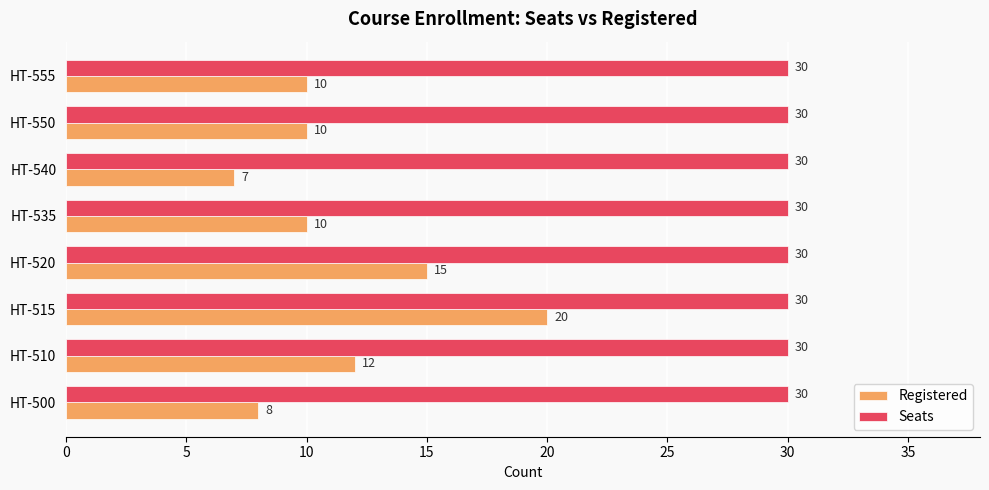

The Registered series shows 14 at HT-535. True or false?

False